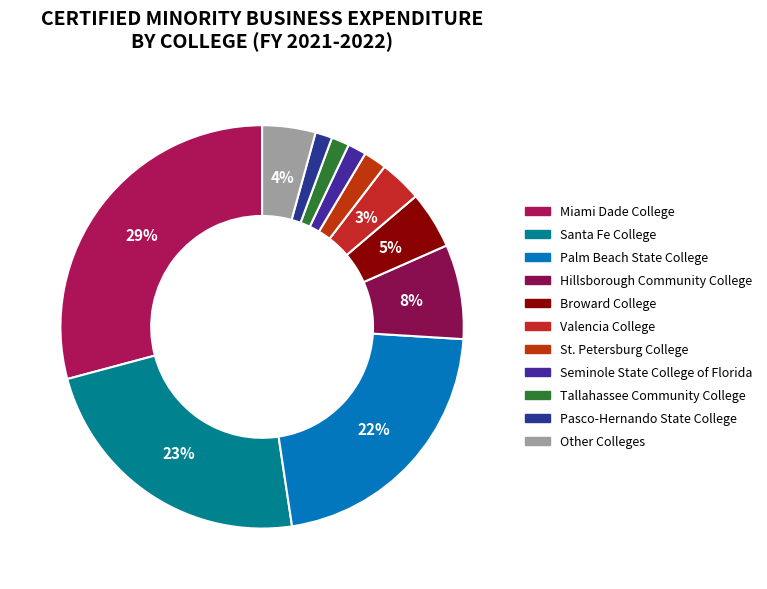

How many slices are in this pie chart?

11